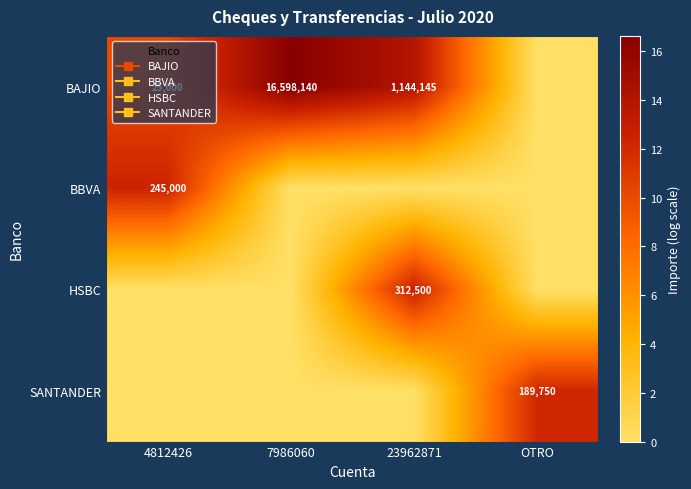

List the series in order of their peak value, lowest first.

SANTANDER, BBVA, HSBC, BAJIO